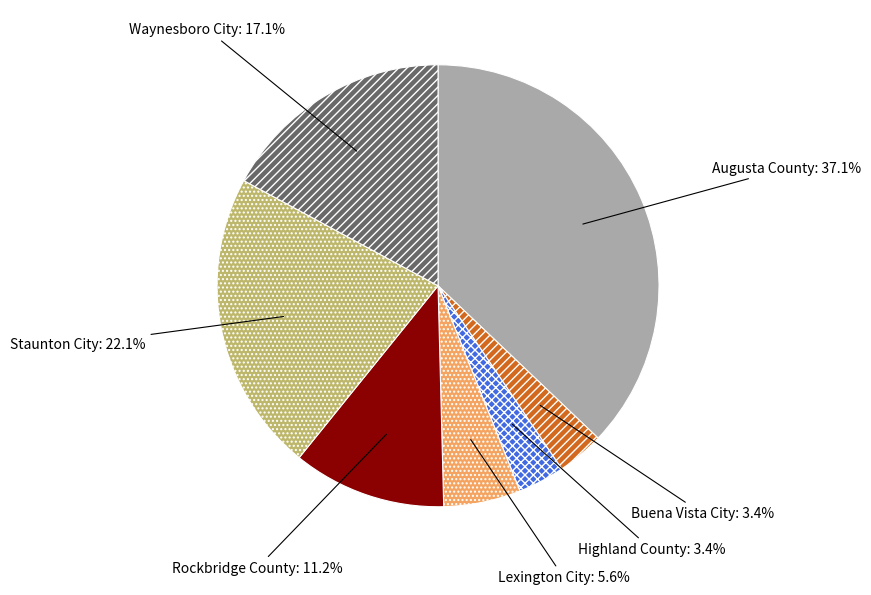

How many slices are in this pie chart?

7